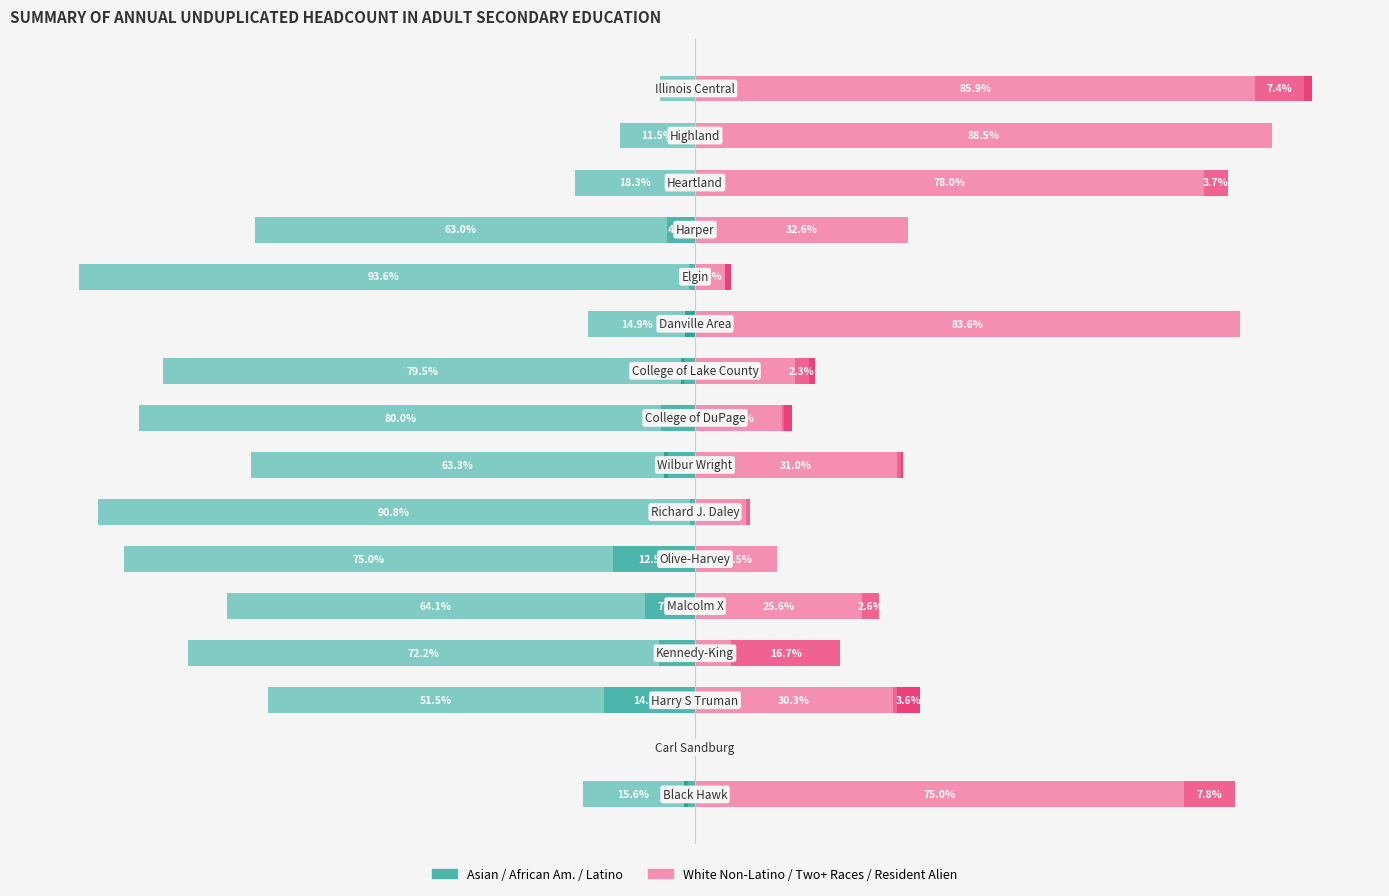

Which series has the widest spread of values?

White Non-Latino